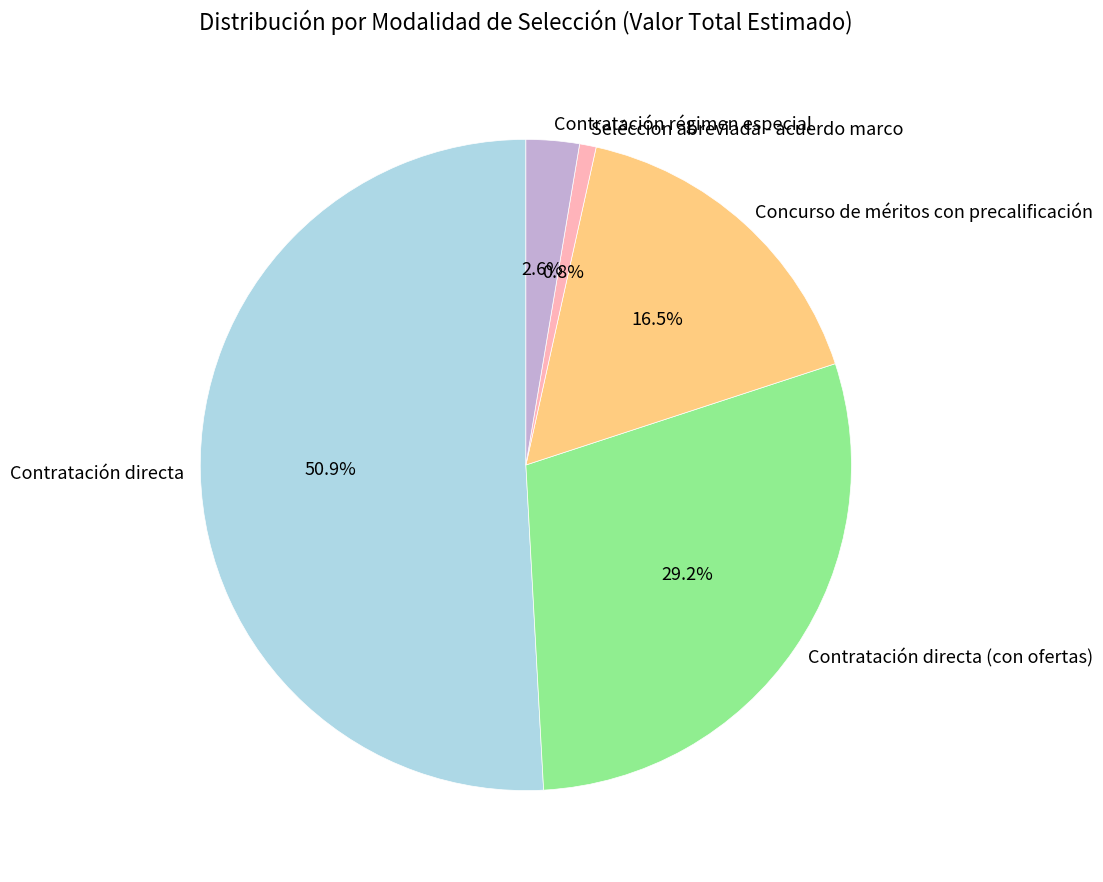

What percentage do Contratación régimen especial and Concurso de méritos con precalificación together represent?

19.1%